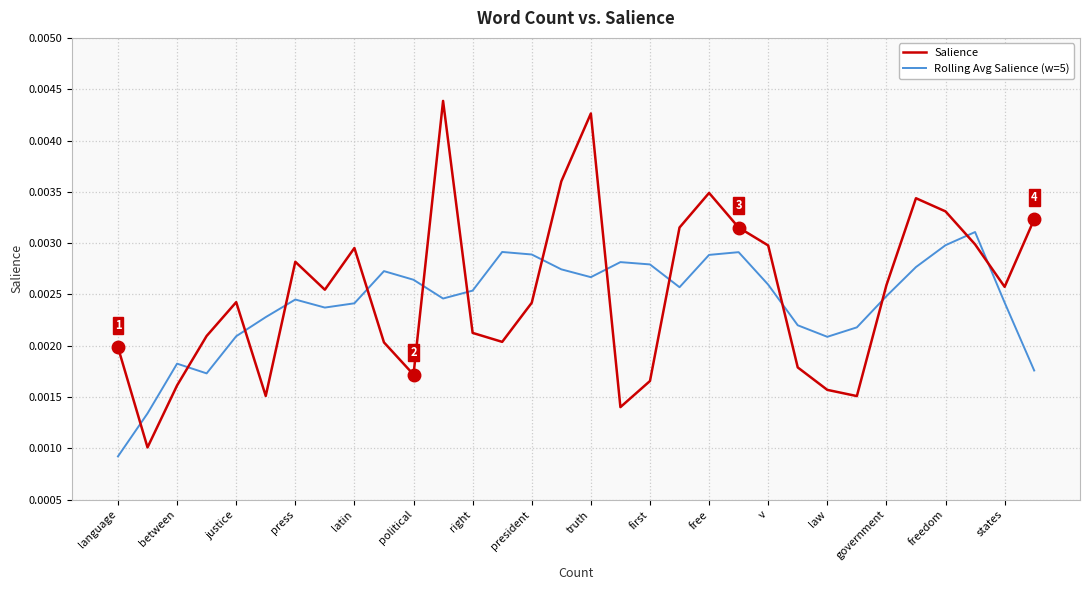

List the series in order of their overall mean, highest first.

Salience, Rolling Avg Salience (w=5)